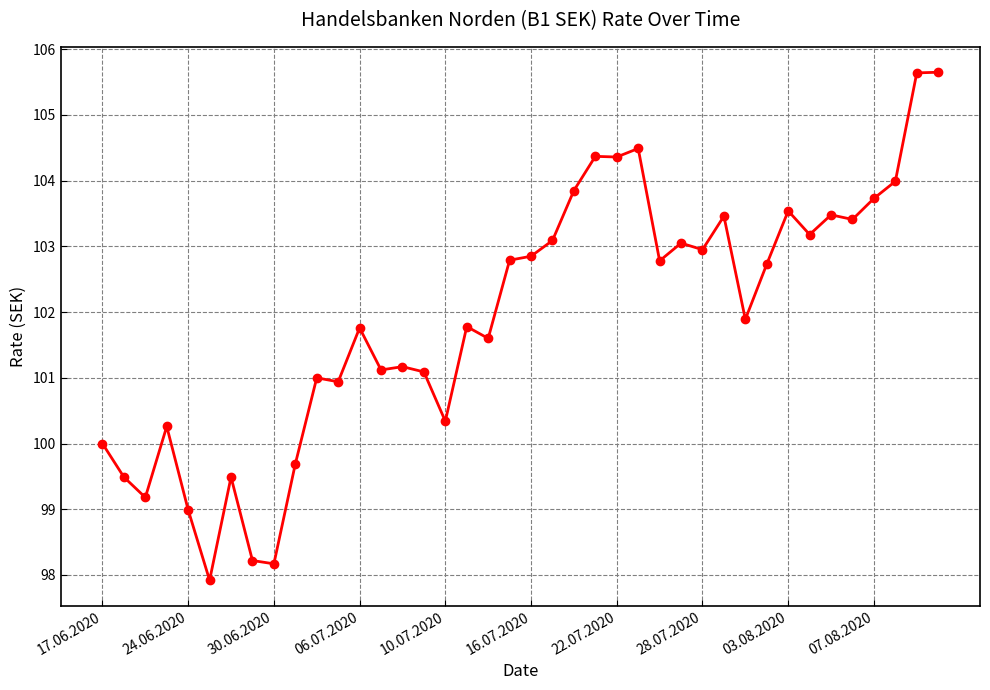

How many categories are shown in the chart?

40